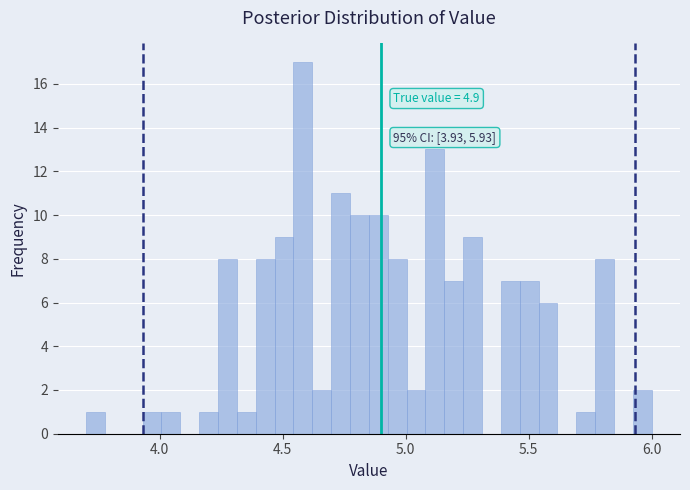

Read against the x-axis, roughly where is the centre of the tallest bar?

4.60